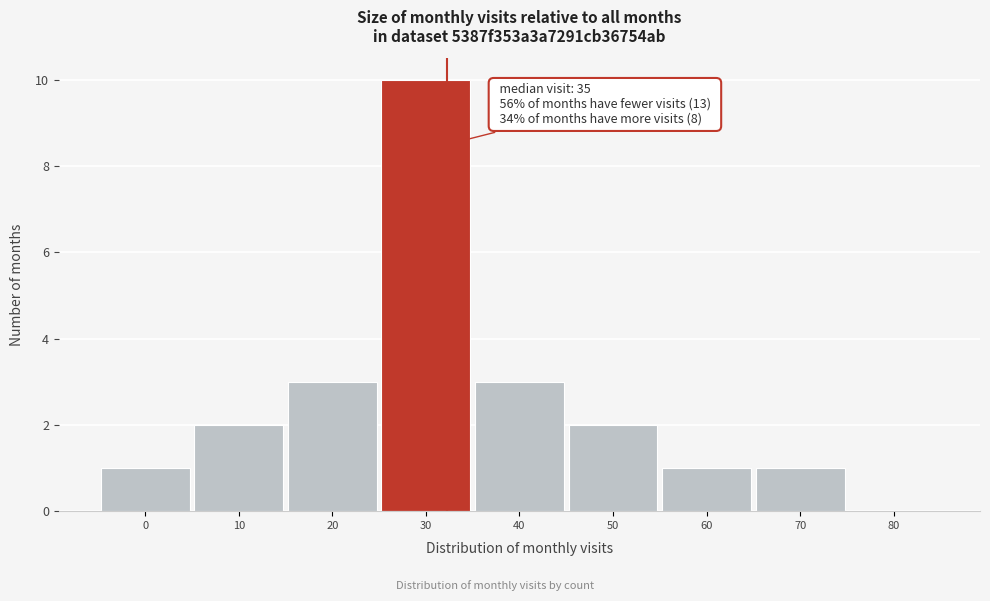

Reading left to right, extract all data points from this chart.

0=1	10=2	20=3	30=10	40=3	50=2	60=1	70=1	80=0